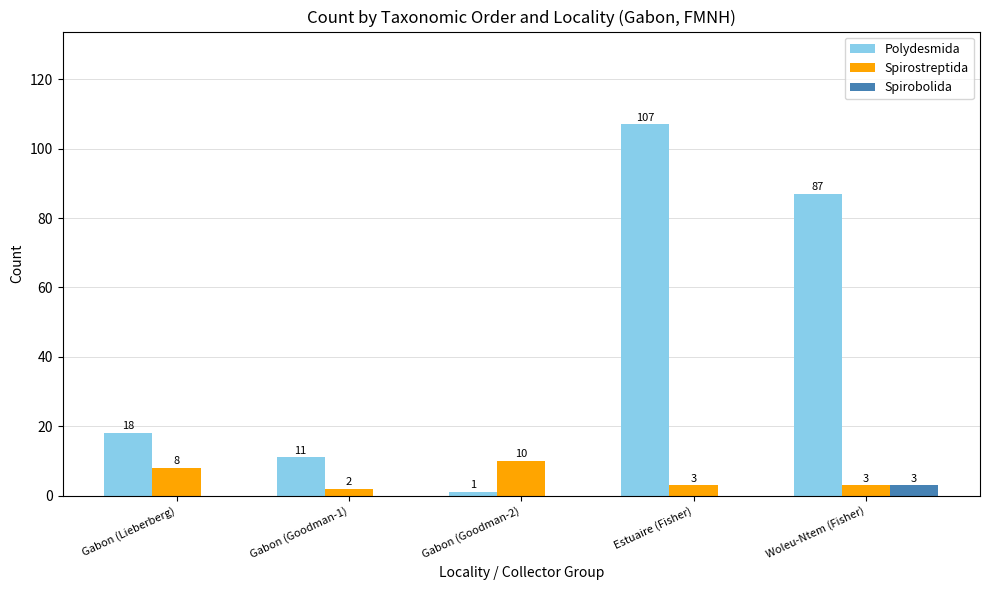

Reading right to left, transcribe all the data shown in this chart.

Polydesmida: 87	107	1	11	18
Spirostreptida: 3	3	10	2	8
Spirobolida: 3	0	0	0	0